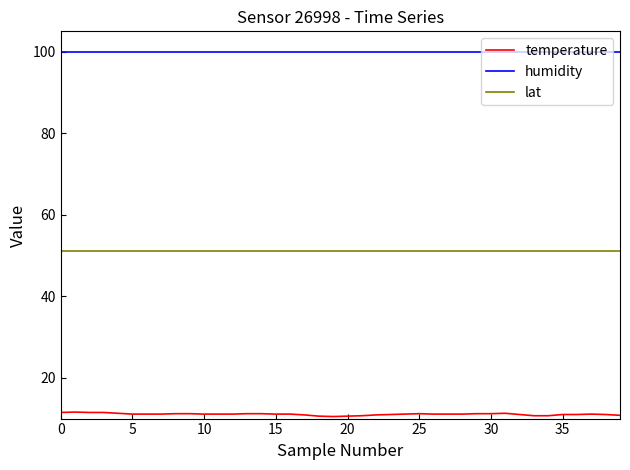

How many lines are shown in the chart?

3